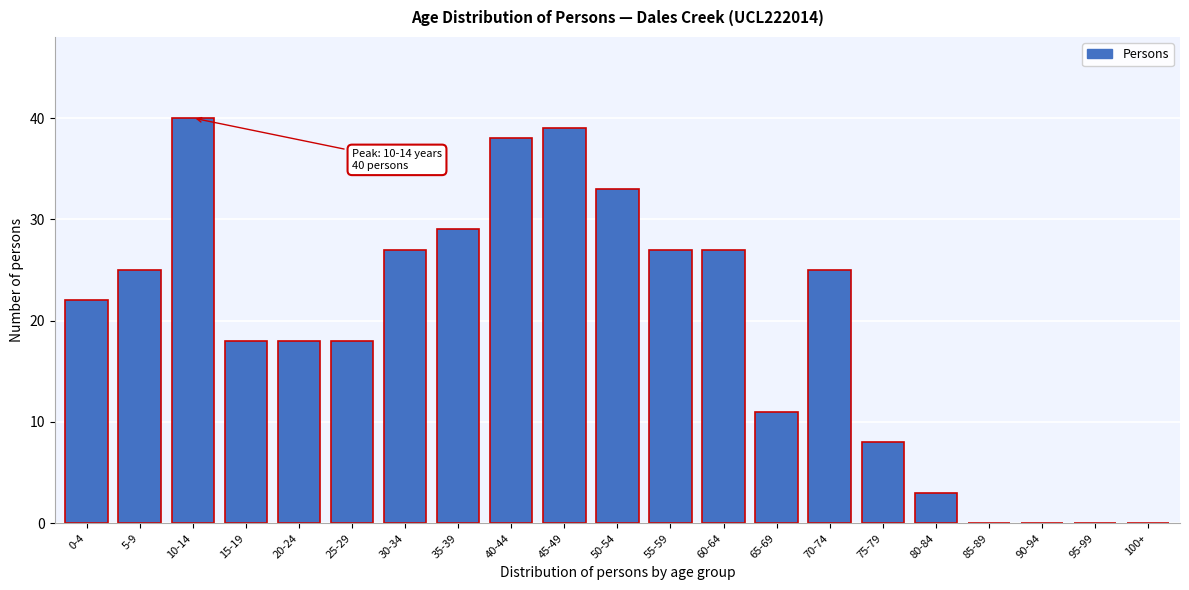

Reading left to right, list all the values displayed in this chart.

0-4=22	5-9=25	10-14=40	15-19=18	20-24=18	25-29=18	30-34=27	35-39=29	40-44=38	45-49=39	50-54=33	55-59=27	60-64=27	65-69=11	70-74=25	75-79=8	80-84=3	85-89=0	90-94=0	95-99=0	100+=0